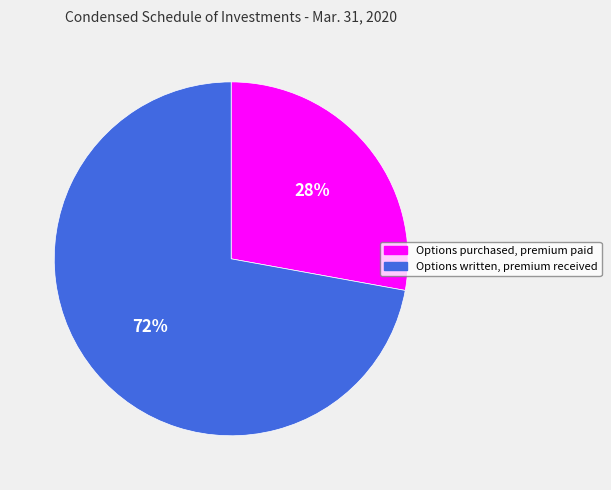

Is the sum of Options written, premium received and Options purchased, premium paid greater than half?

Yes